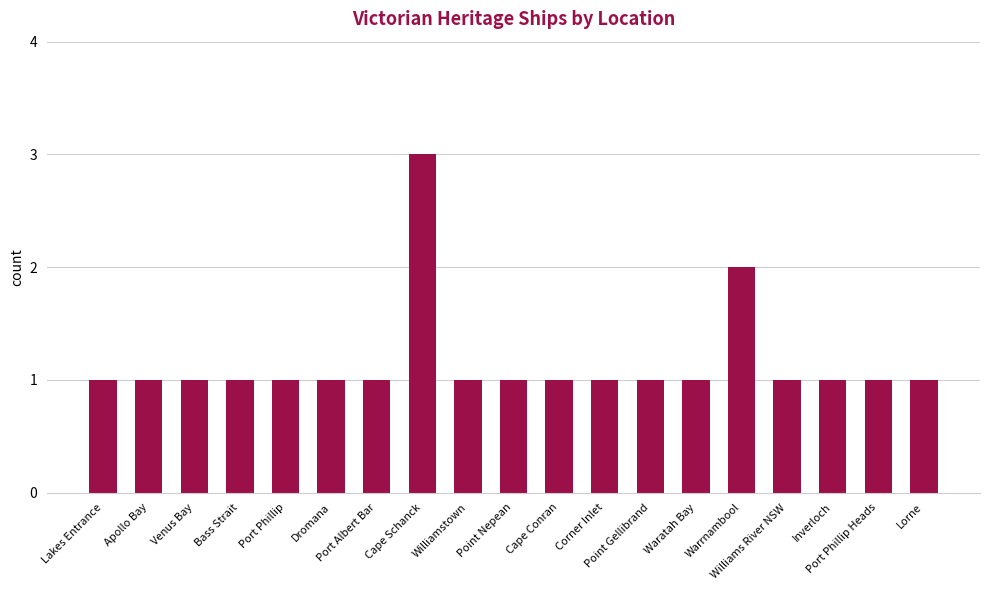

Count the number of categories in the chart.

19